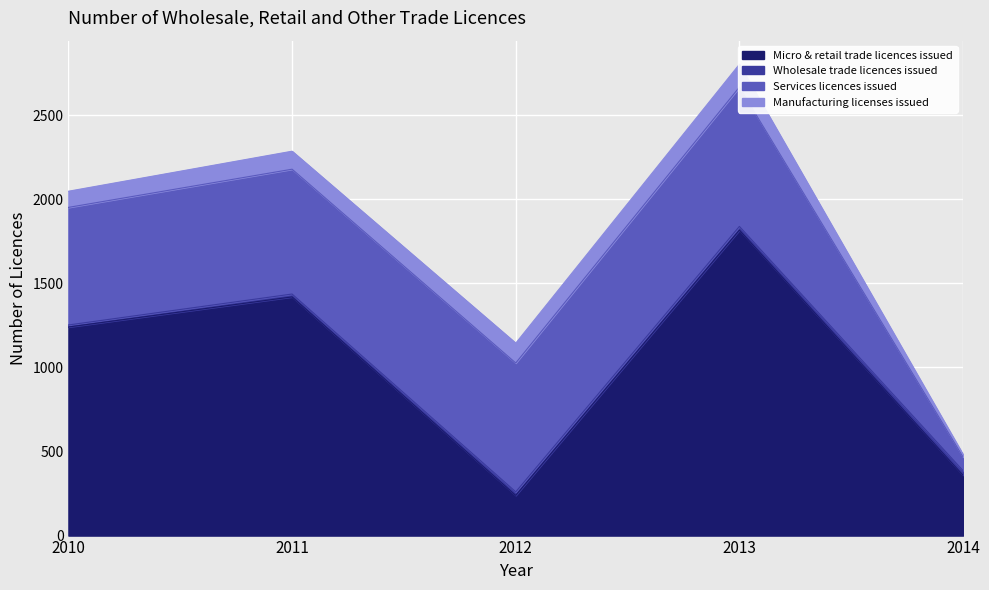

Is it true that Wholesale trade licences issued equals 12 at 2010?

True